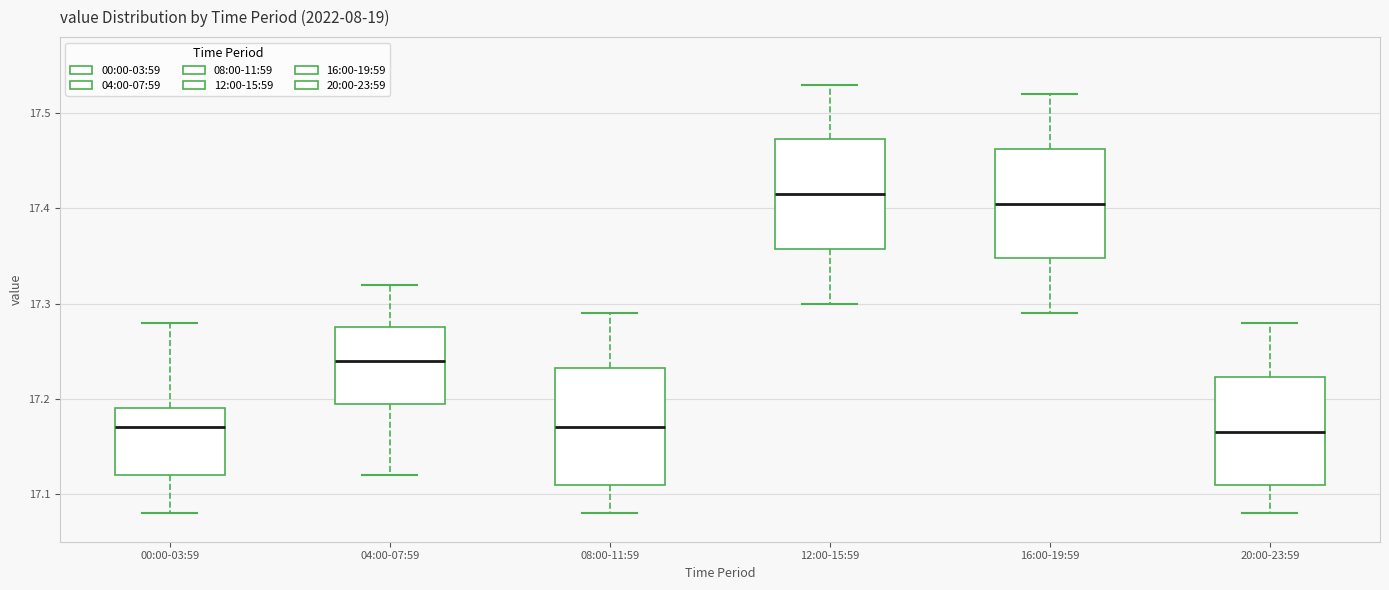

Where does the upper whisker of the box for 20:00-23:59 end on the y-axis? The values are not printed on the chart, so give them approximately, as read against the axis.

17.28